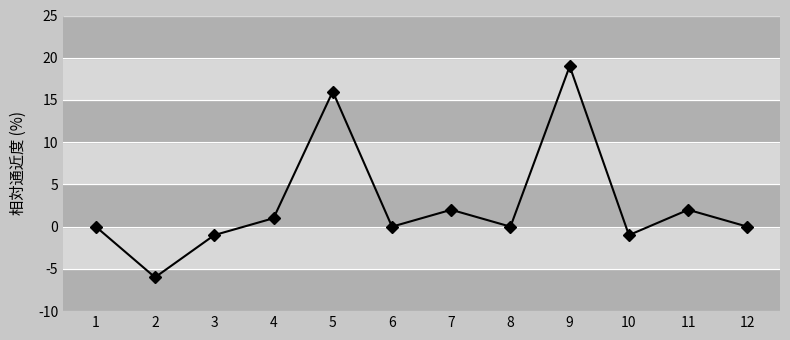

Does the chart have visible grid lines?

Yes